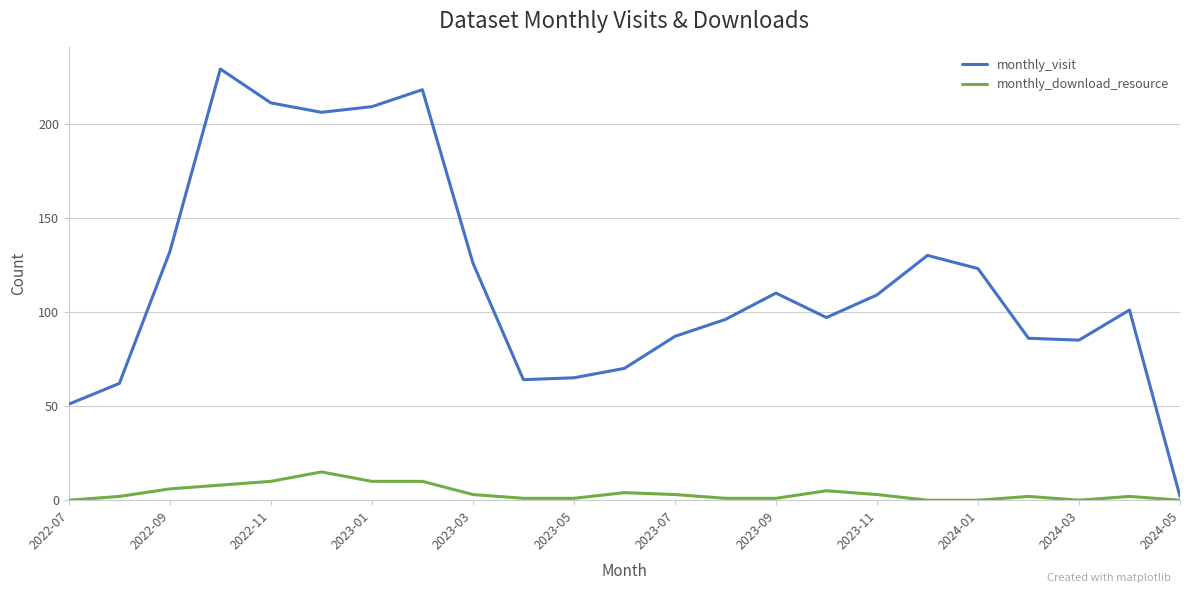

Which series has the widest spread of values?

monthly_visit